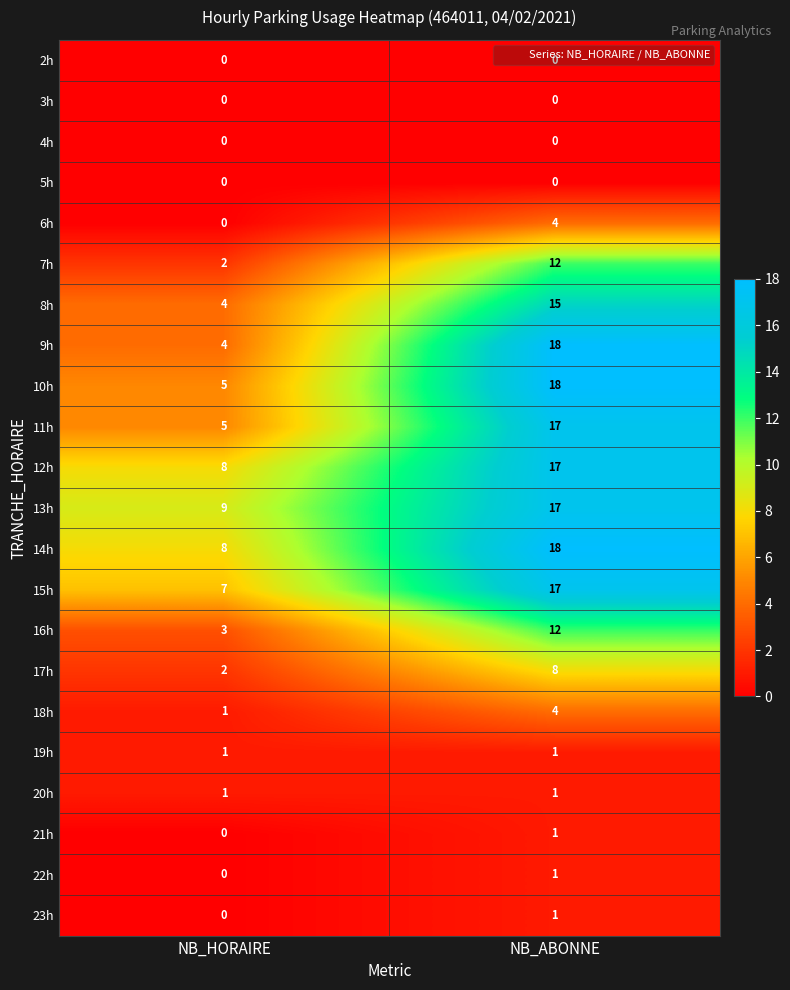

What is the total value across all series at NB_HORAIRE?

60